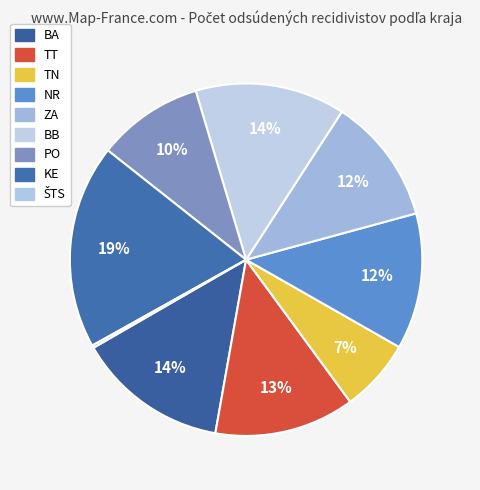

The ZA slice represents 12% of the pie. True or false?

True